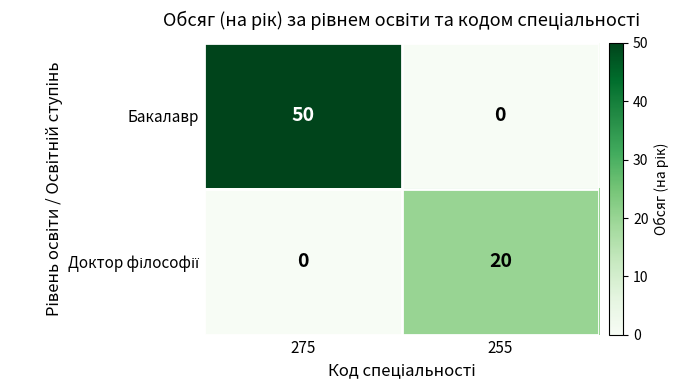

Which label corresponds to the largest value in the chart?

275